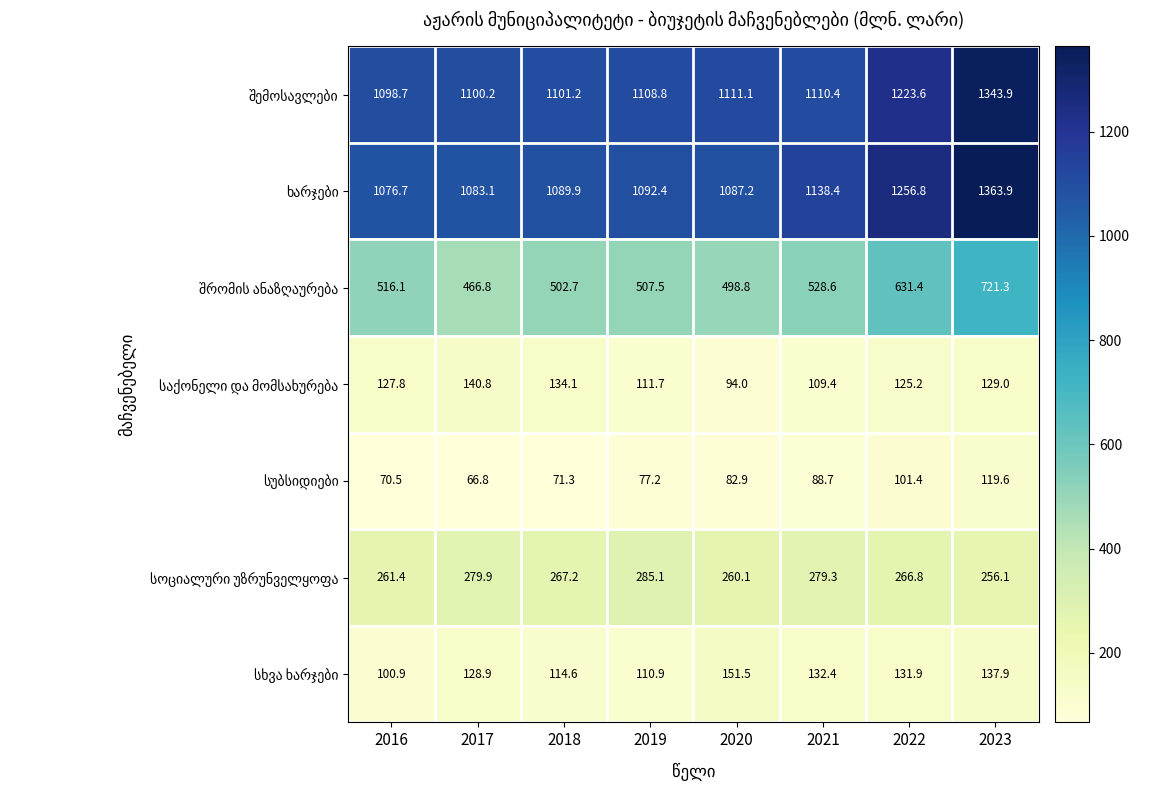

What is the difference between the highest and lowest values at 2017?

1033.4